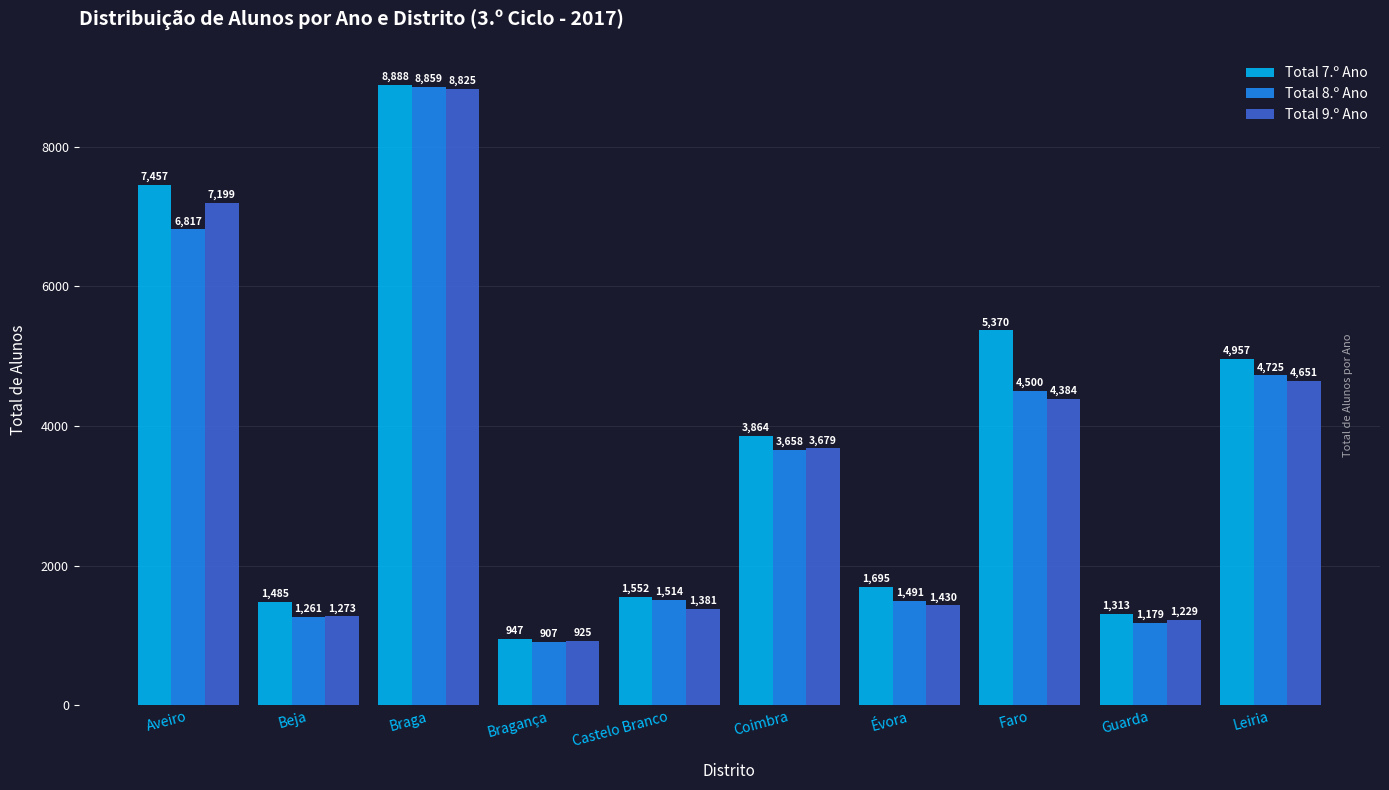

What is the label of the 5th bar from the left?

Castelo Branco